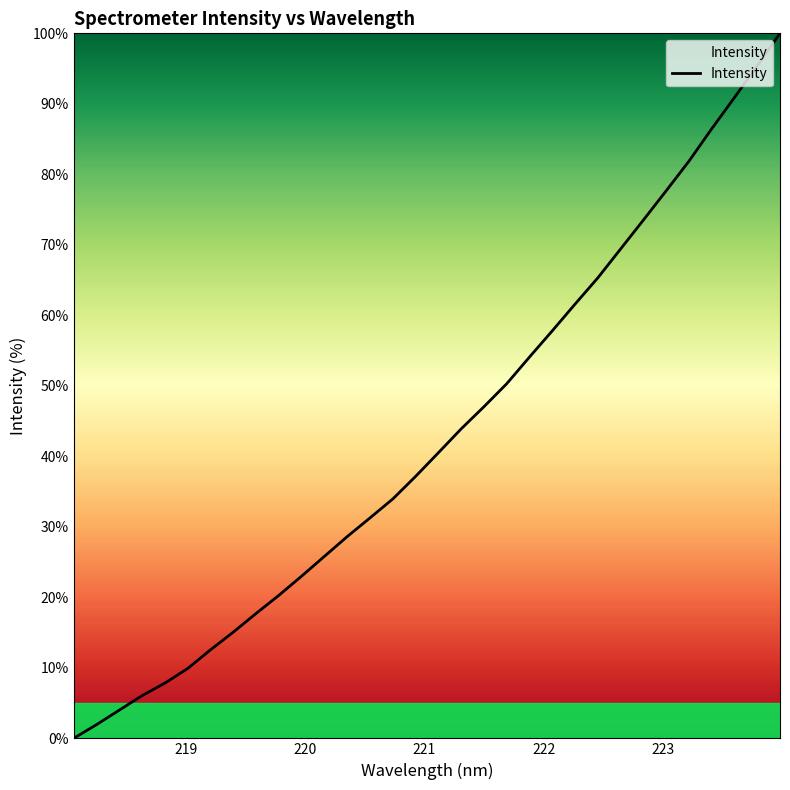

What is the average value?

42.8